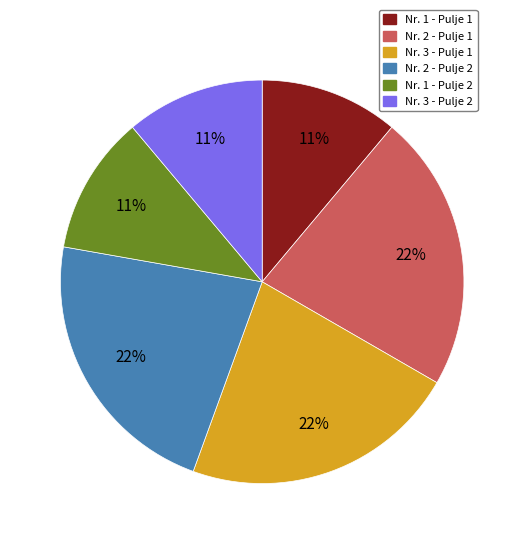

Is there any slice that represents more than half of the pie?

No